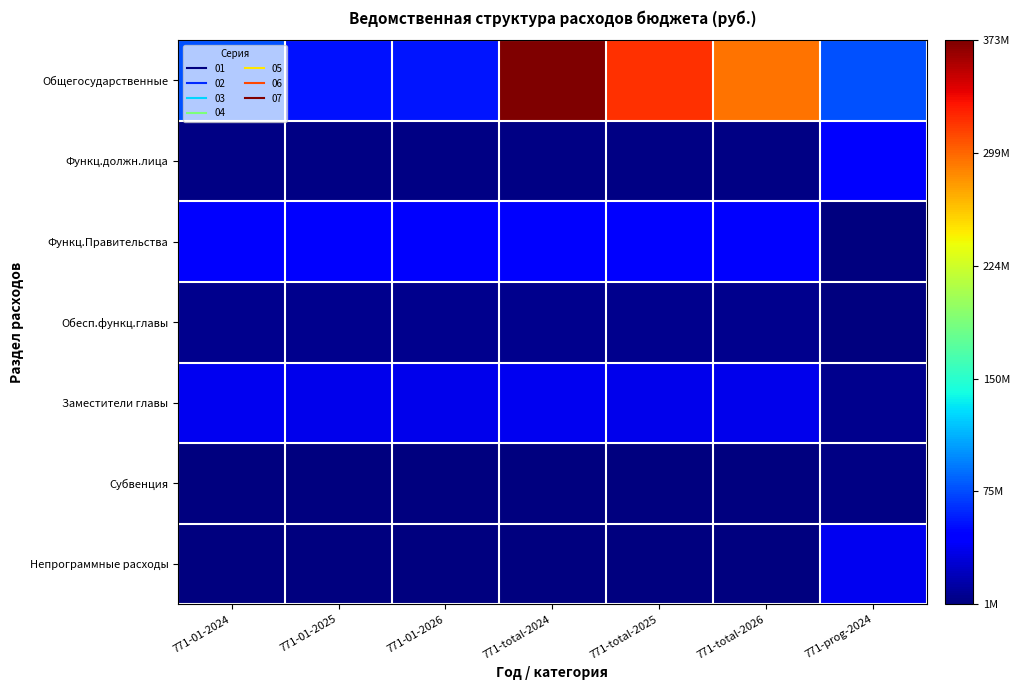

Which series has the largest range (max minus min)?

Общегосударственные